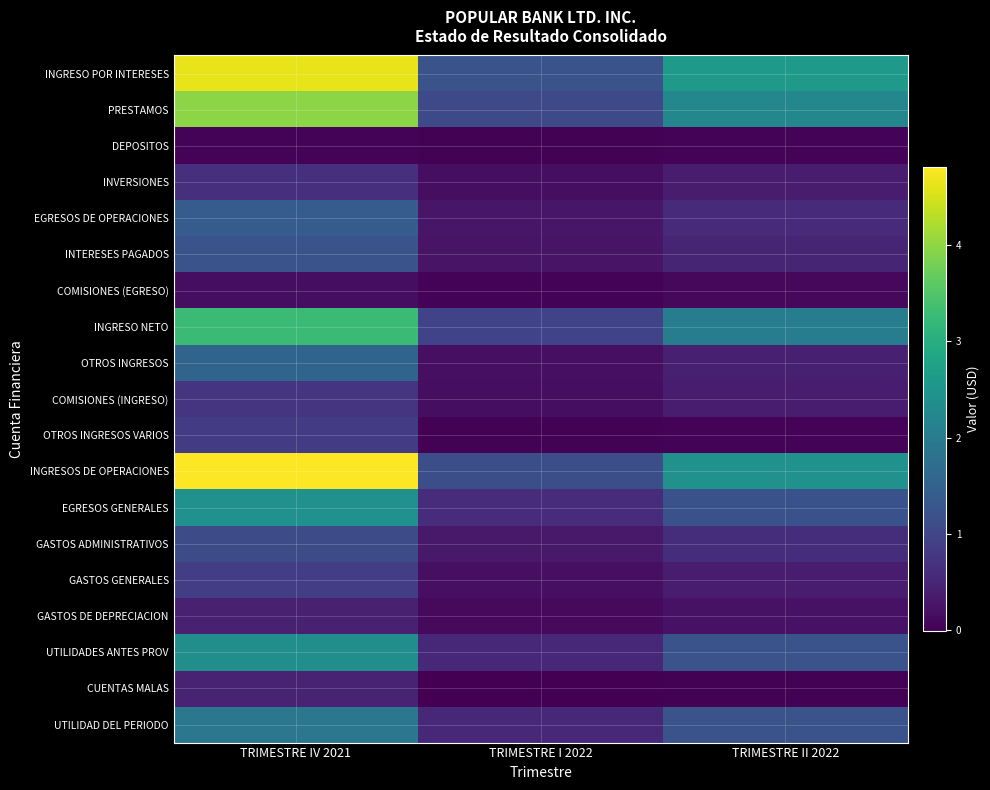

What is the spread (max minus min) of values at TRIMESTRE I 2022?

12413907.0